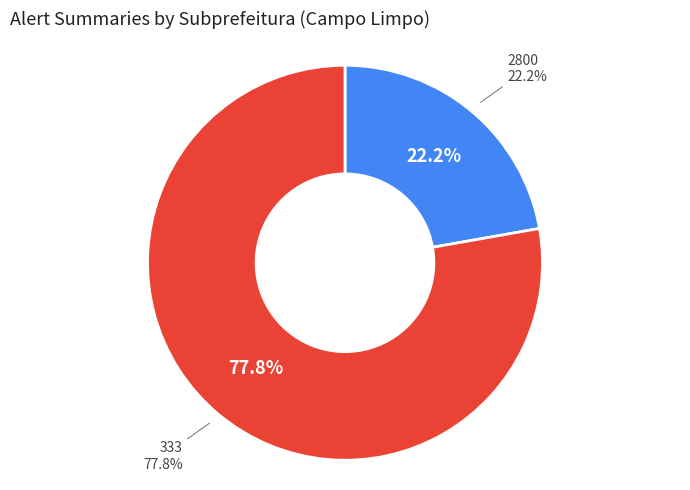

Which category accounts for the majority?

333